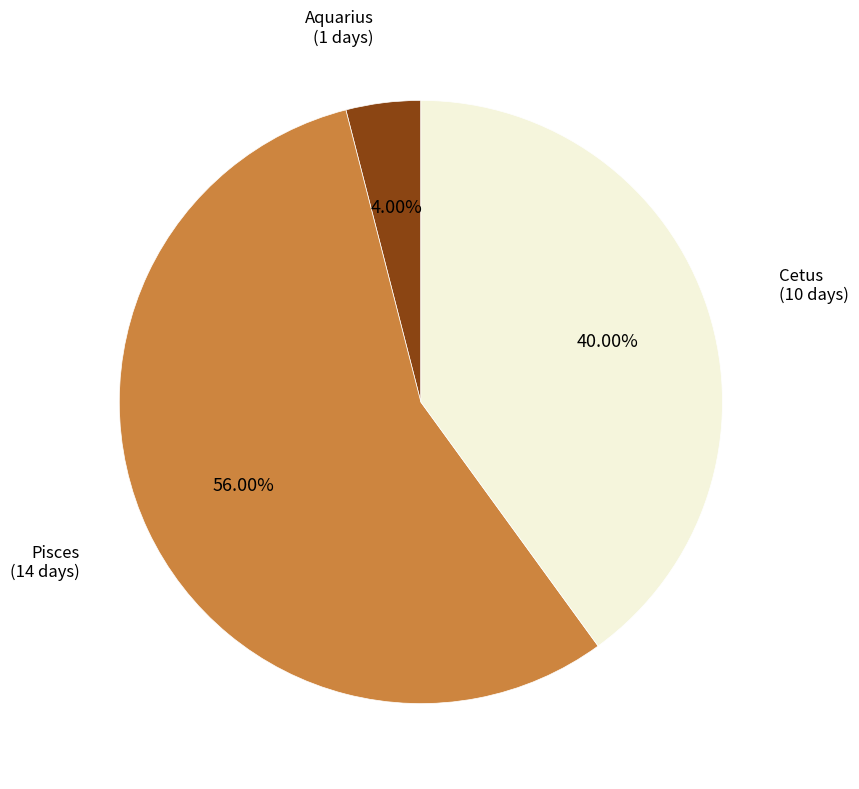

How many segments does this pie chart have?

3